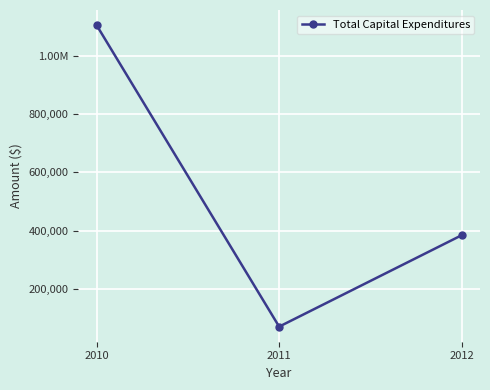

Does the chart have visible grid lines?

Yes